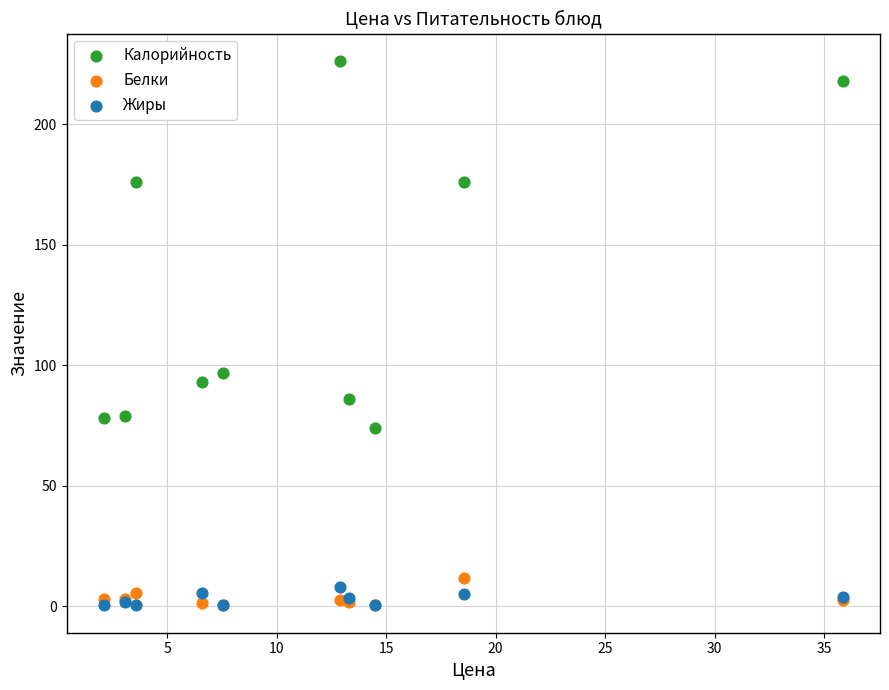

Across all series, what Y value is closest to 113?

97.0